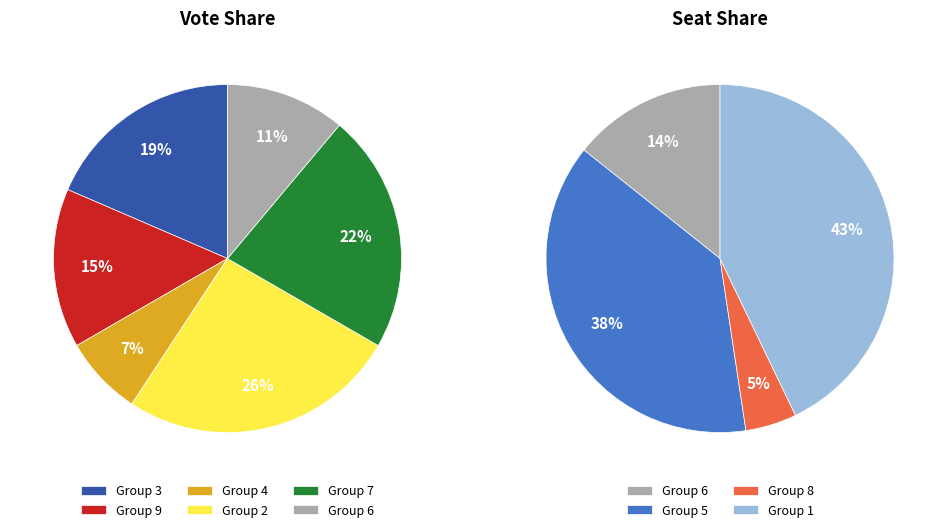

Which category has the biggest portion of the pie?

1